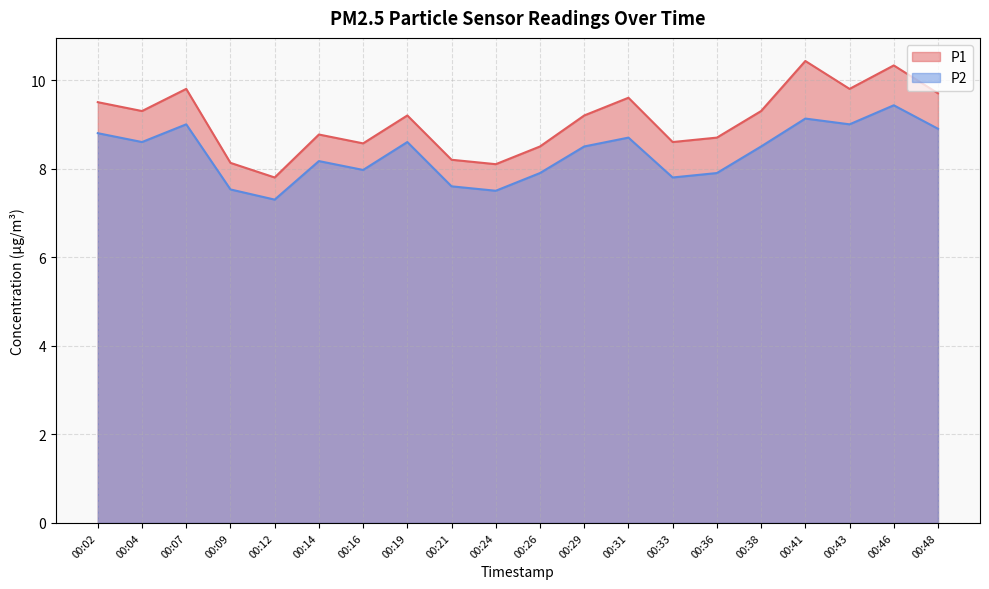

What is the value of the P2 point at the 16th from the left?

8.5